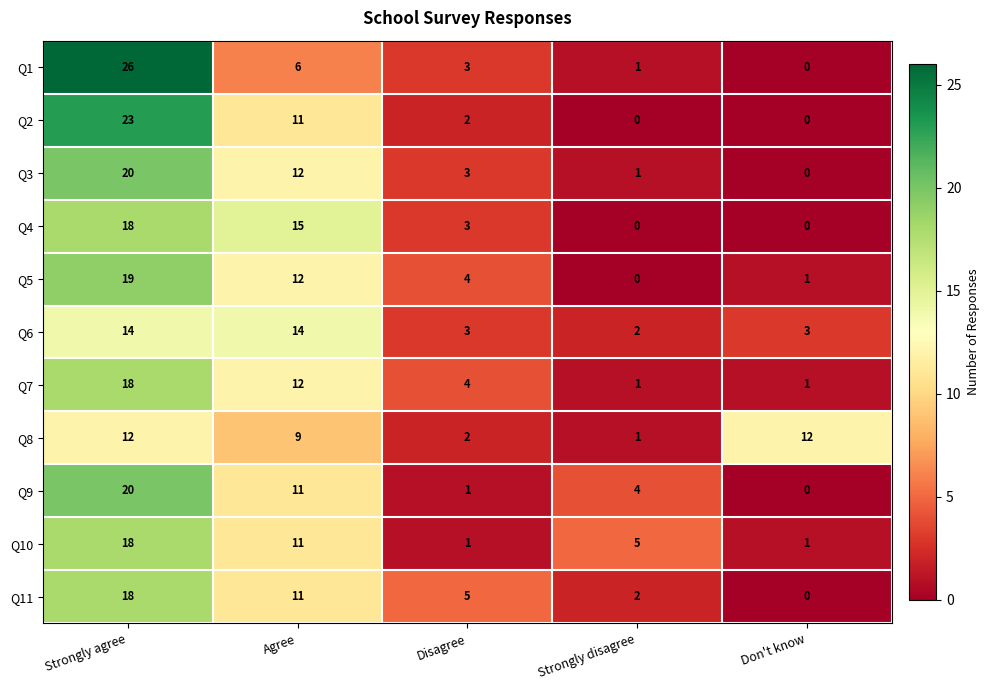

What is the total value across all series at Strongly disagree?

17